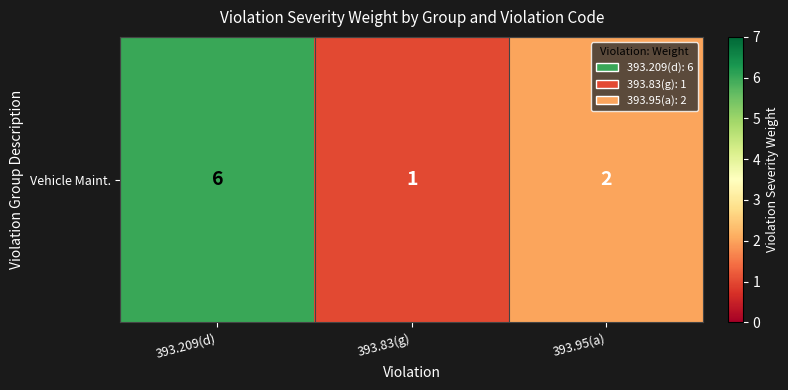

The value at 393.83(g) is 1. True or false?

True